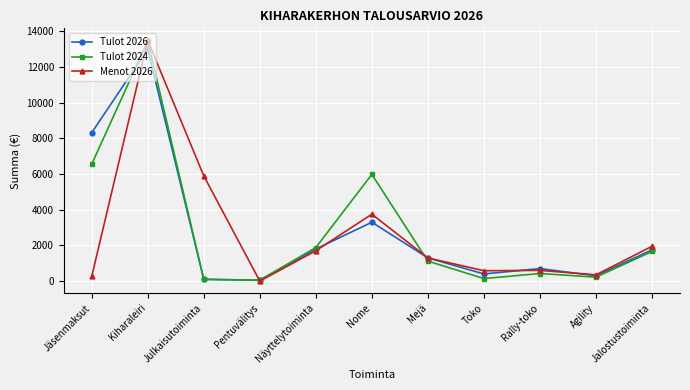

What is the sum of all Tulot 2024 values?

31599